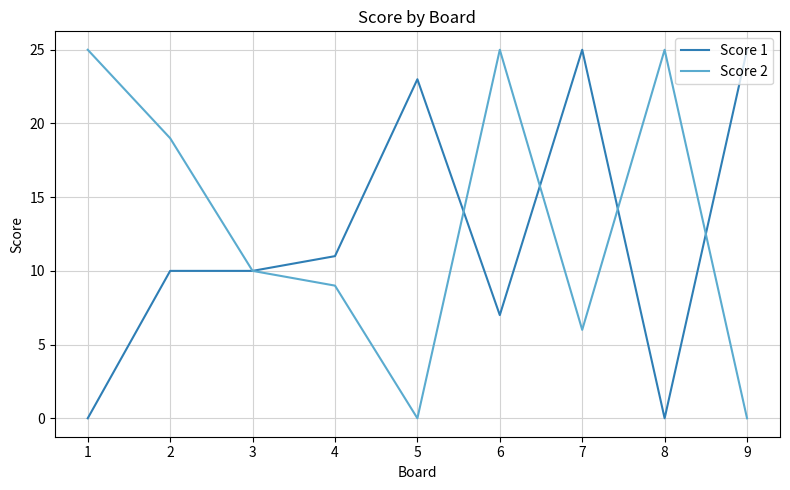

What is the average value of the Score 2 series?

13